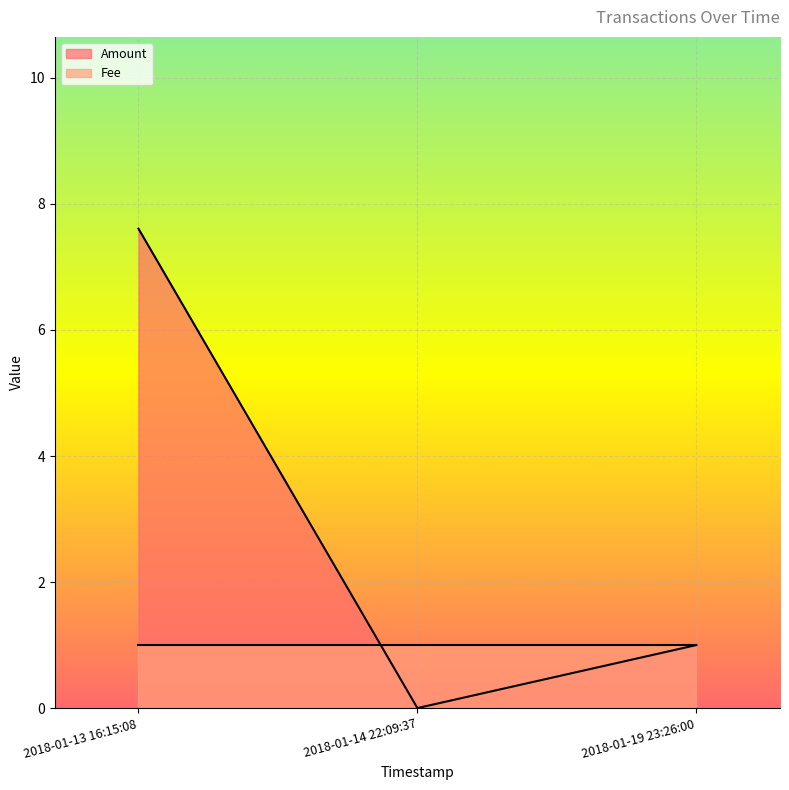

The value at 2018-01-19 23:26:00 is 1.0. True or false?

True